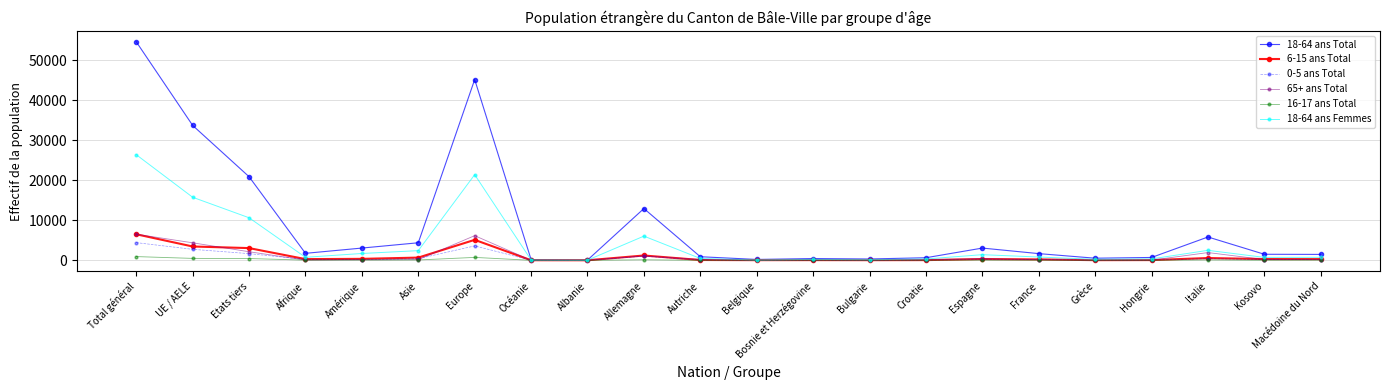

What is the approximate value of 16-17 ans Total at Bosnie et Herzégovine?

6